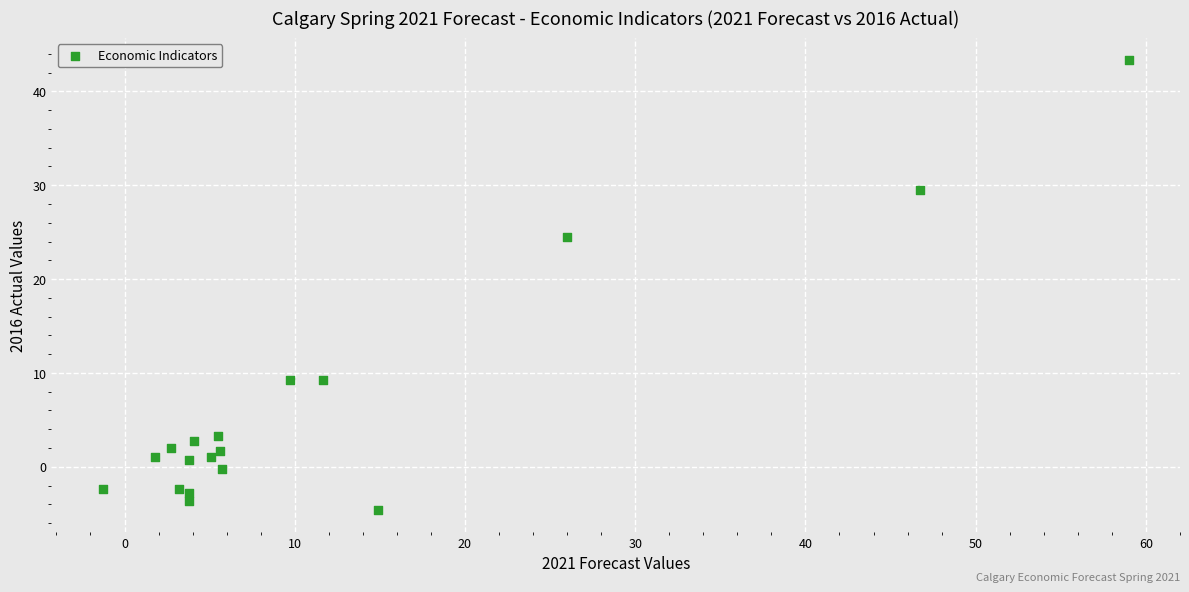

What Y value in the scatter plot is closest to 19?

24.5